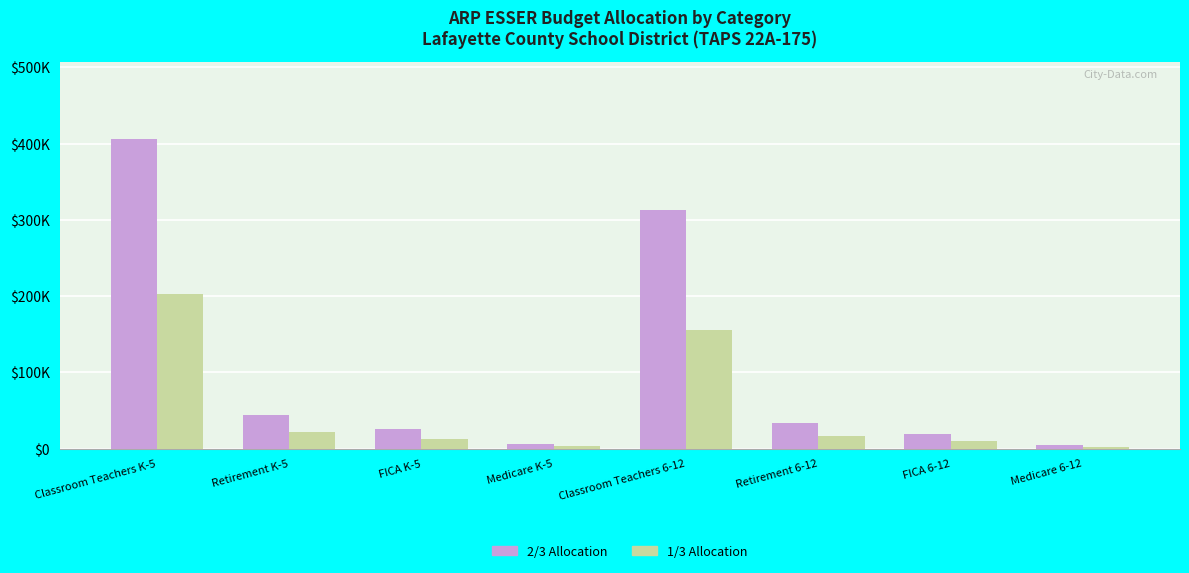

At which category is the sum across all series the highest?

Classroom Teachers K-5